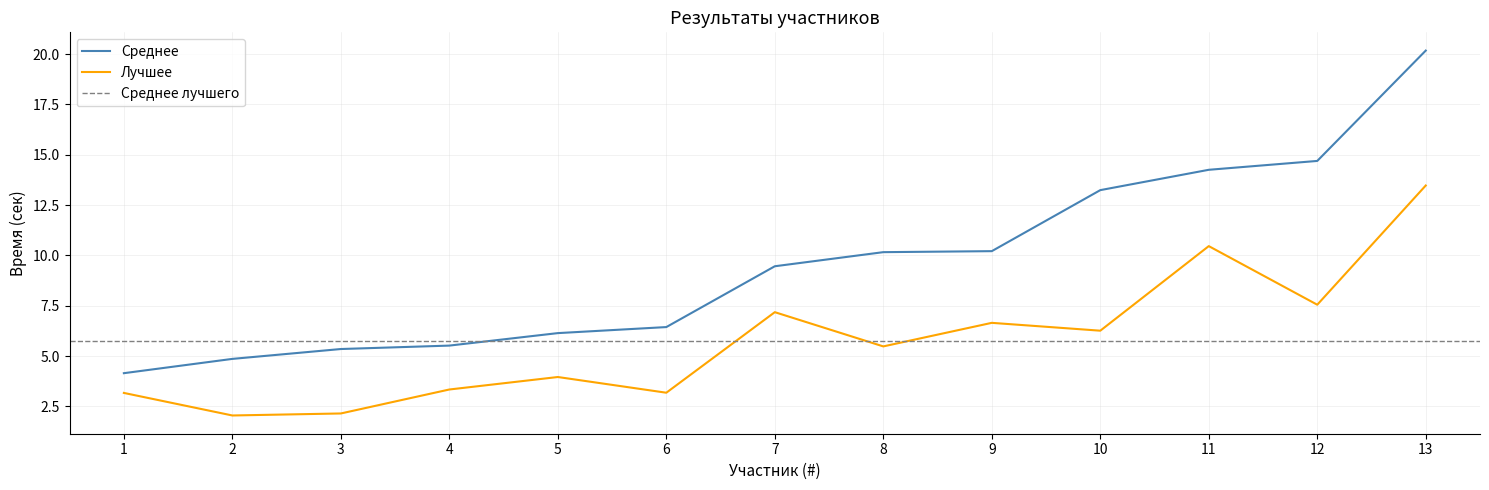

Reading left to right, transcribe all the data shown in this chart.

Среднее: 4.2	4.9	5.3	5.5	6.1	6.4	9.5	10.2	10.2	13.2	14.2	14.7	20.2
Лучшее: 3.2	2.0	2.1	3.3	4.0	3.2	7.2	5.5	6.7	6.3	10.5	7.5	13.5